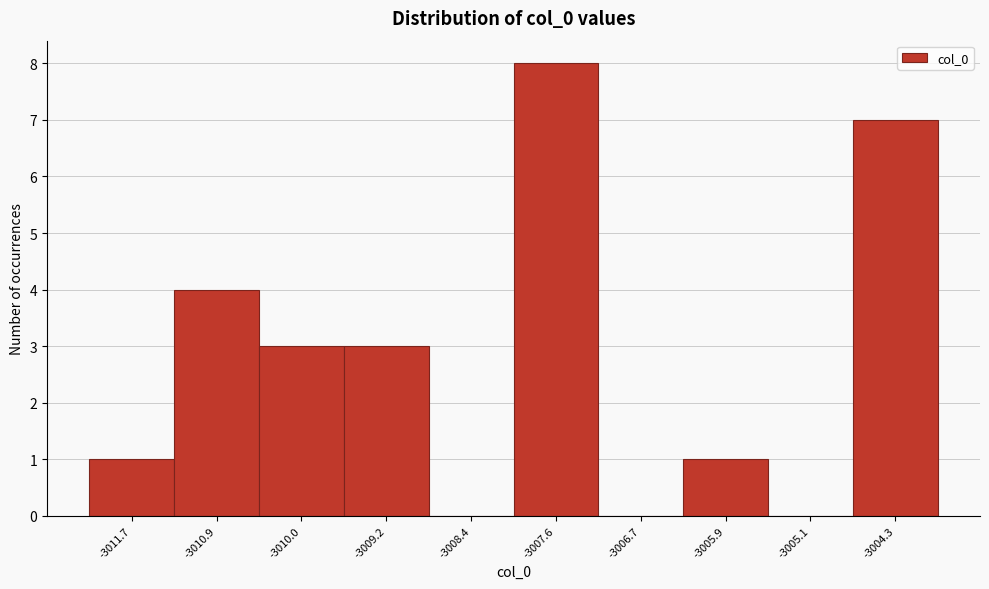

Which range on the x-axis has the tallest bar?

-3008.0 to -3007.1